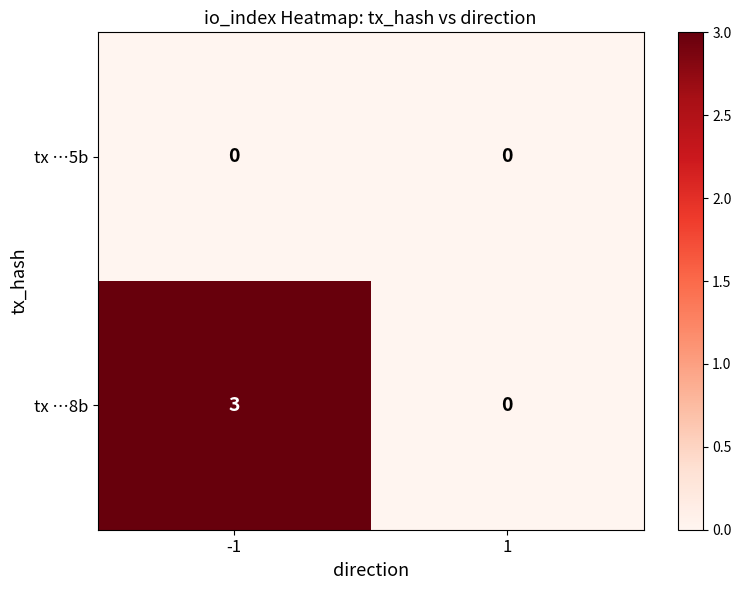

What is the difference between the maximum and minimum values in the tx …8b series?

3